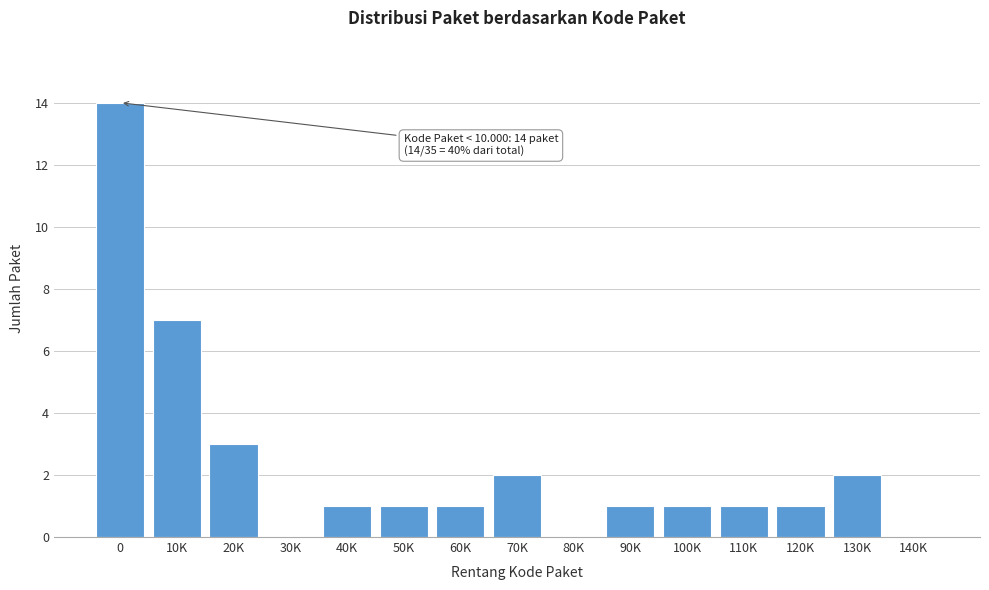

Reading left to right, what are all the values shown in this chart?

0=14	10K=7	20K=3	30K=0	40K=1	50K=1	60K=1	70K=2	80K=0	90K=1	100K=1	110K=1	120K=1	130K=2	140K=0